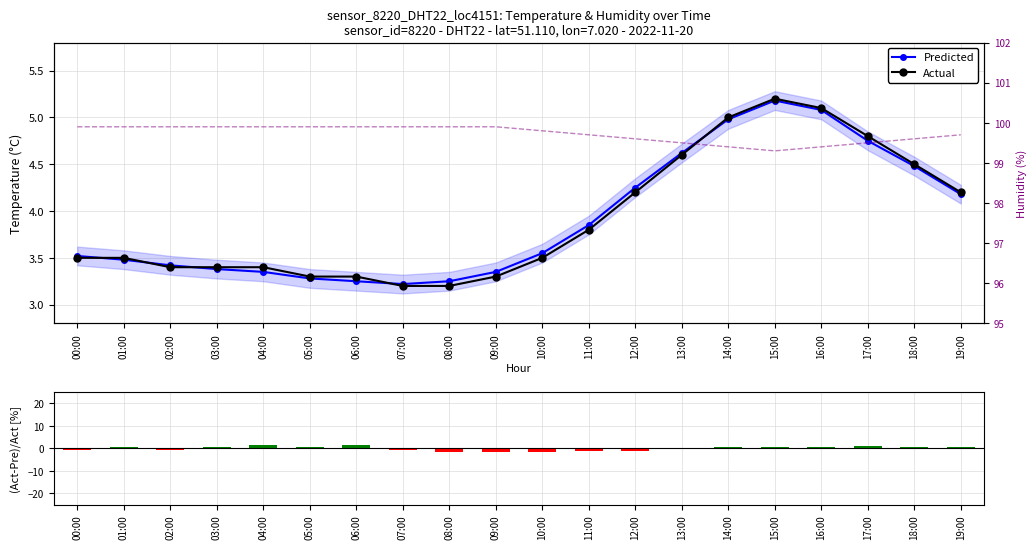

True or false: Predicted has a value of 5.0 at 14:00.

True